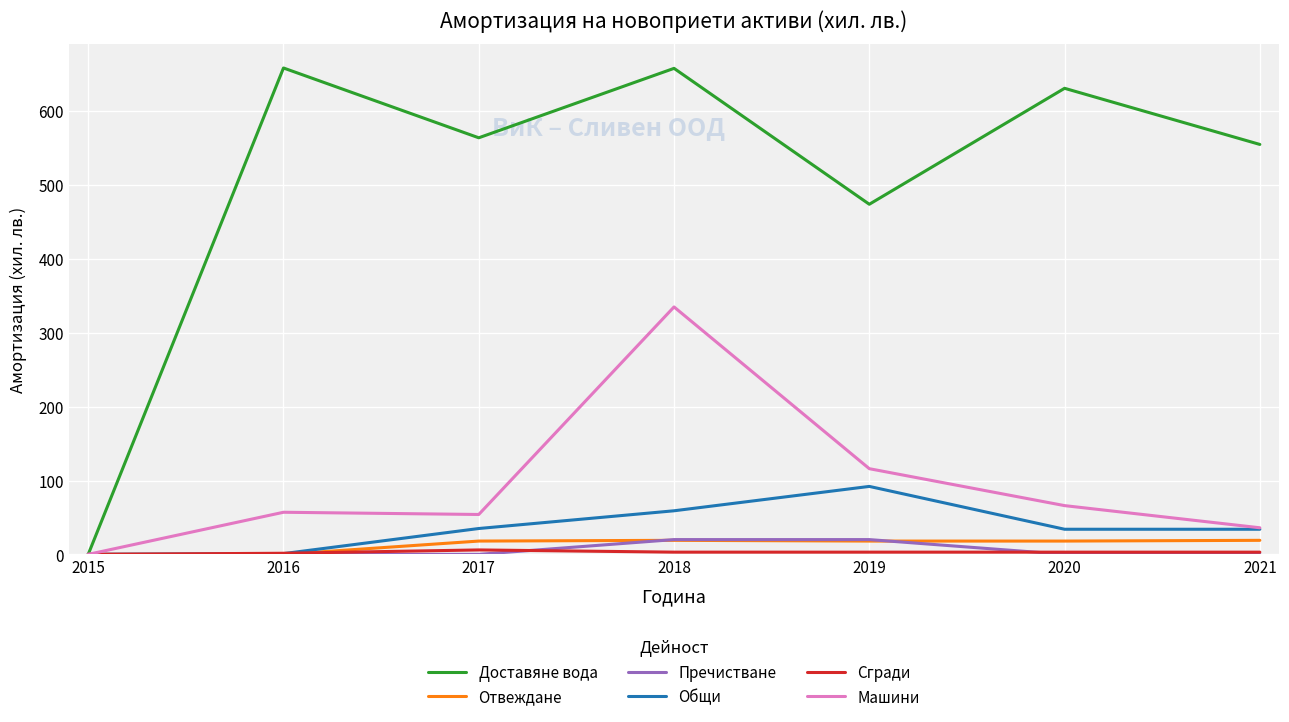

Where is Машини nearest to the value 167?

2019